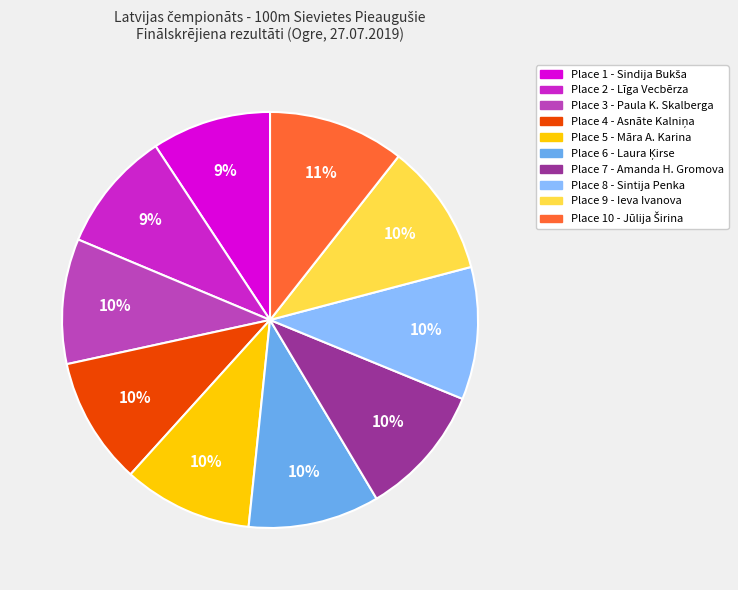

Is there any slice that represents more than half of the pie?

No